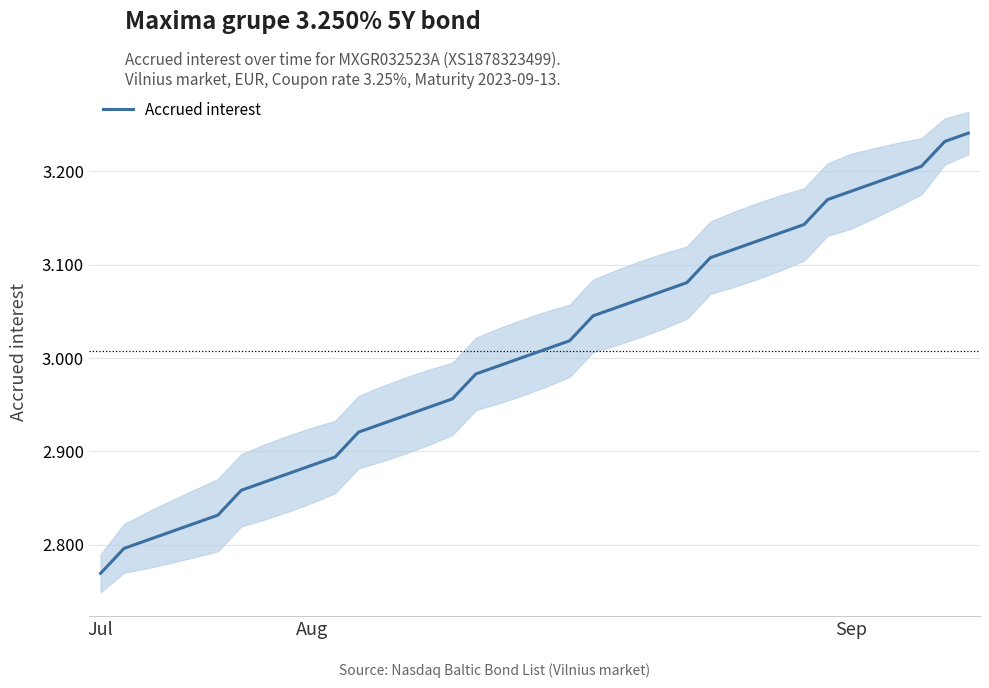

What is the label of the 21st point from the right?

17